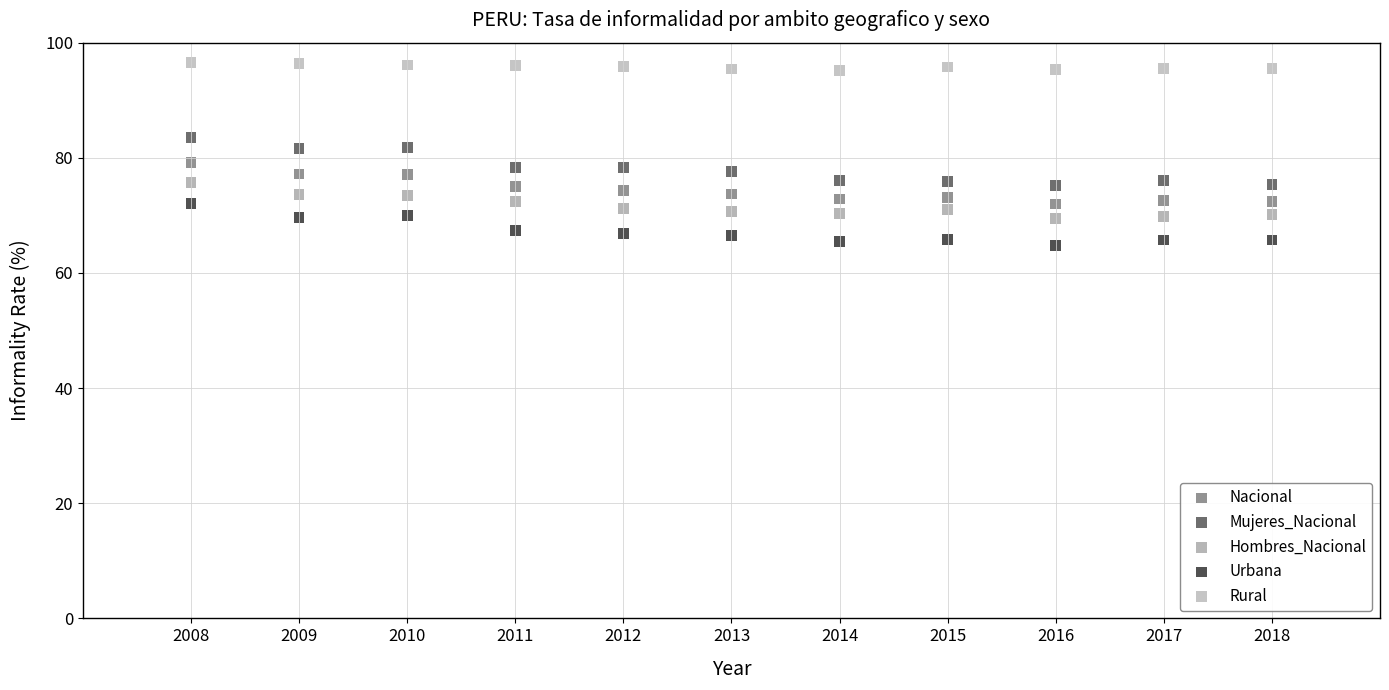

Which series reaches the maximum Y coordinate?

Rural